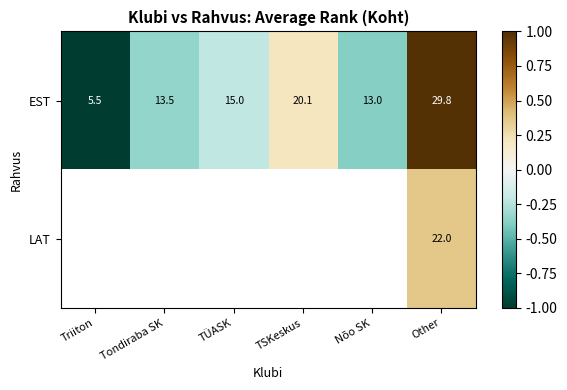

True or false: LAT has a value of 22.0 at Other.

True